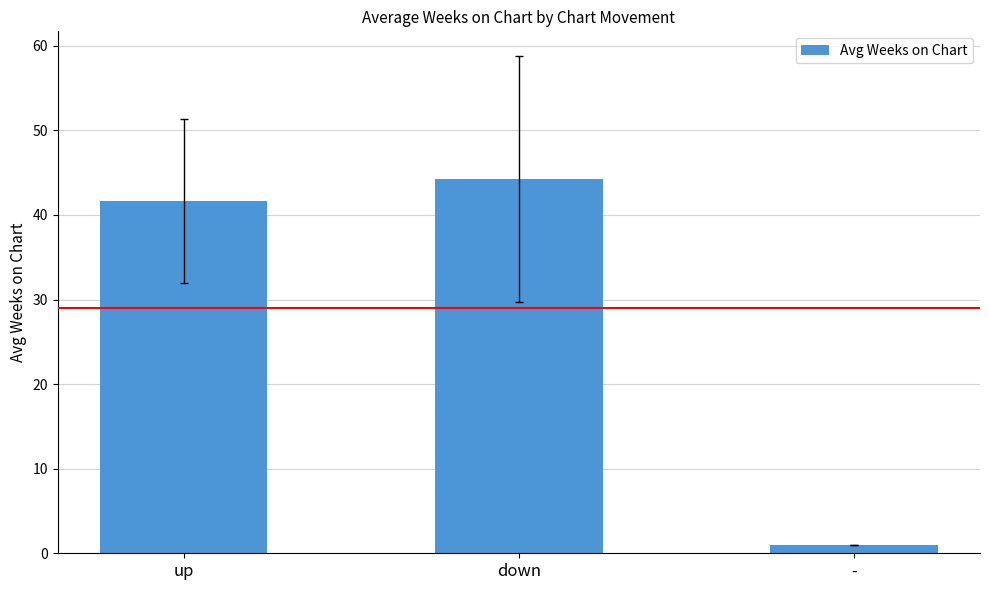

Between down and -, which is larger?

down